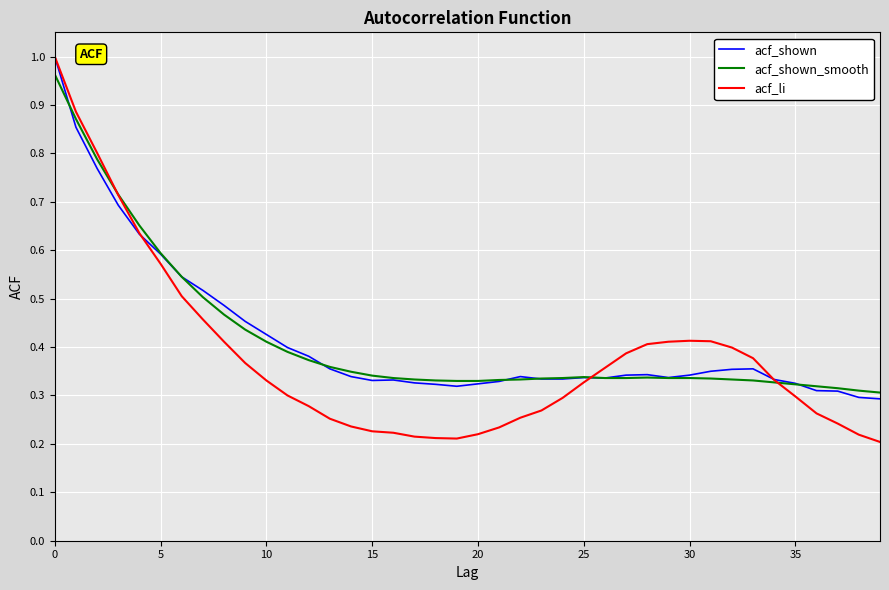

Is this an area chart (filled region under the line)?

No